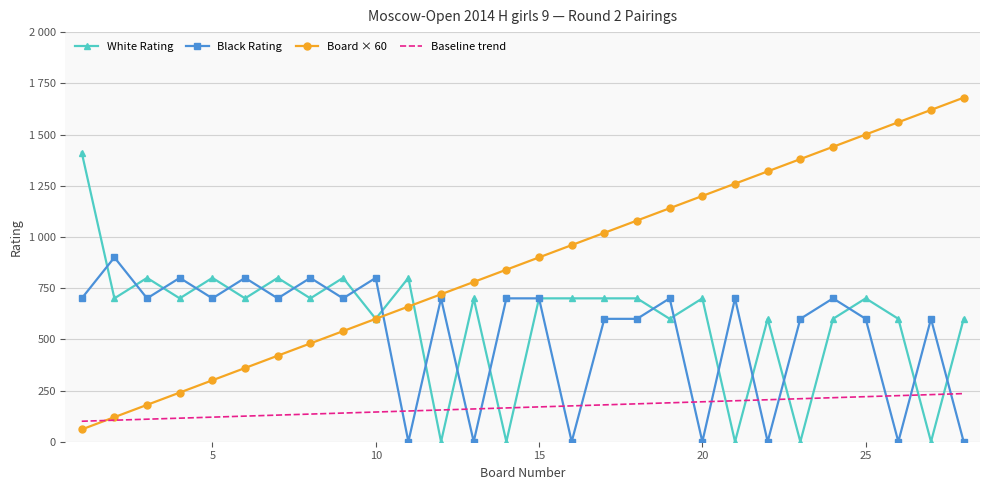

What are all the series names shown in the legend?

White Rating, Black Rating, Board × 60, Baseline trend